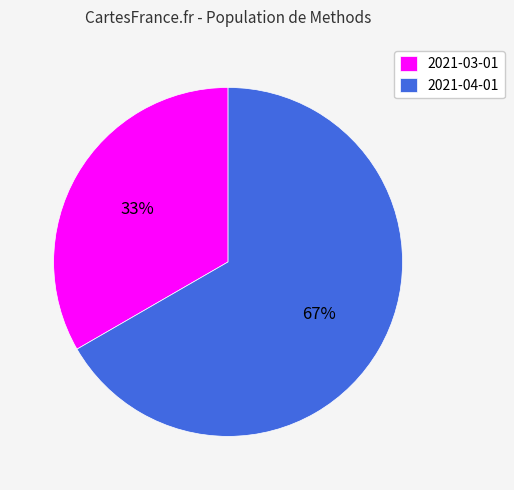

How many slices are in this pie chart?

2